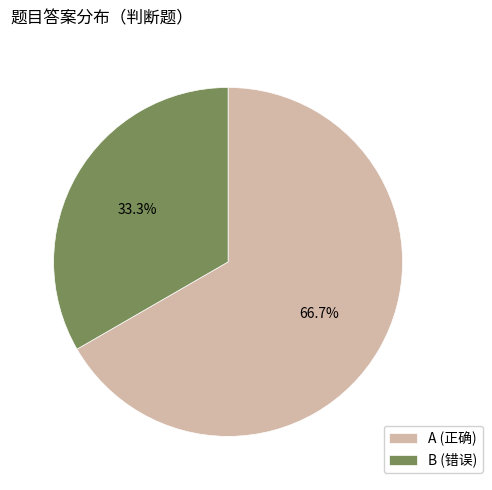

What is the largest slice in the pie chart?

A (正确)